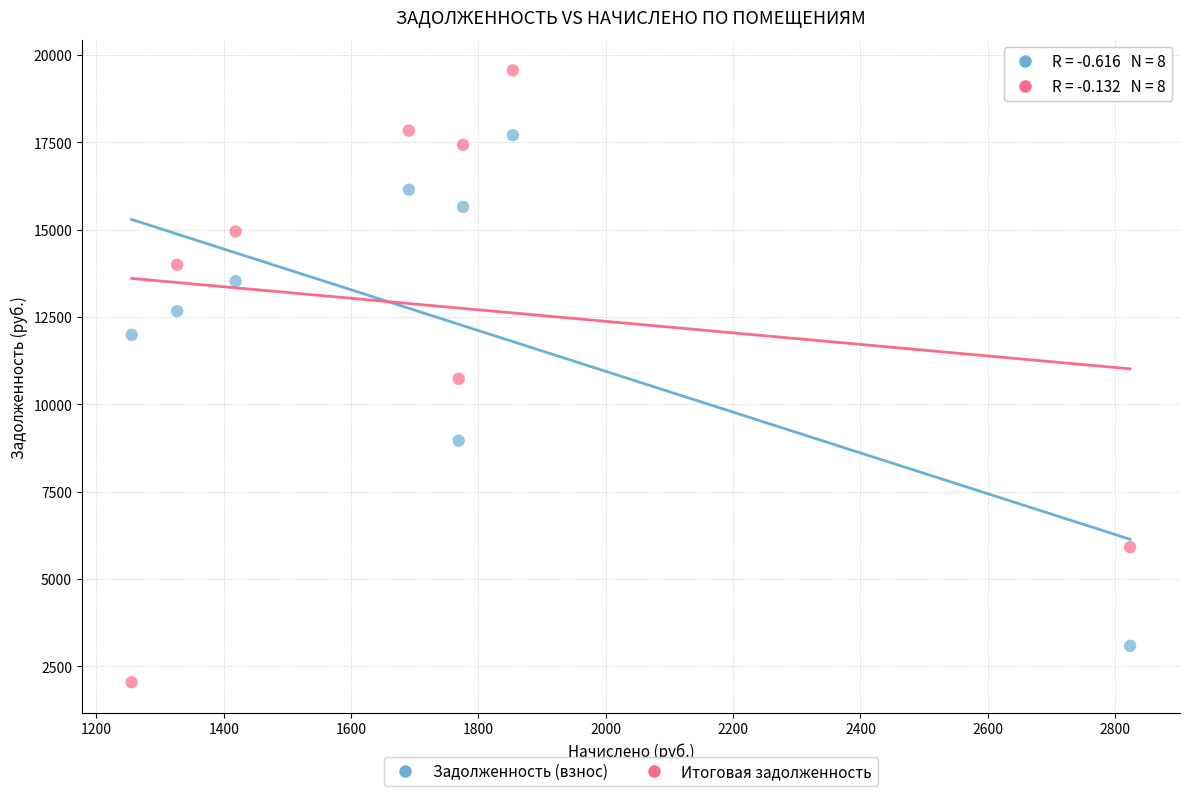

Which series reaches the maximum Y coordinate?

Итоговая задолженность